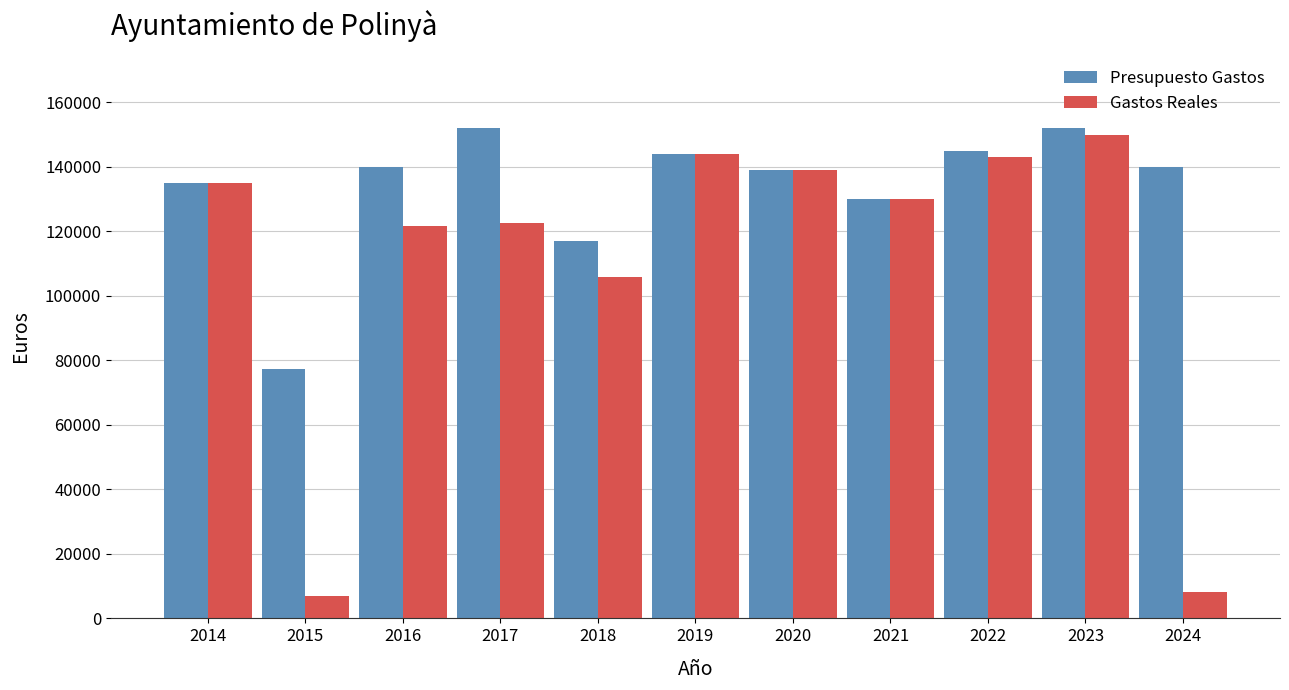

What is the maximum value for Presupuesto Gastos?

152000.0